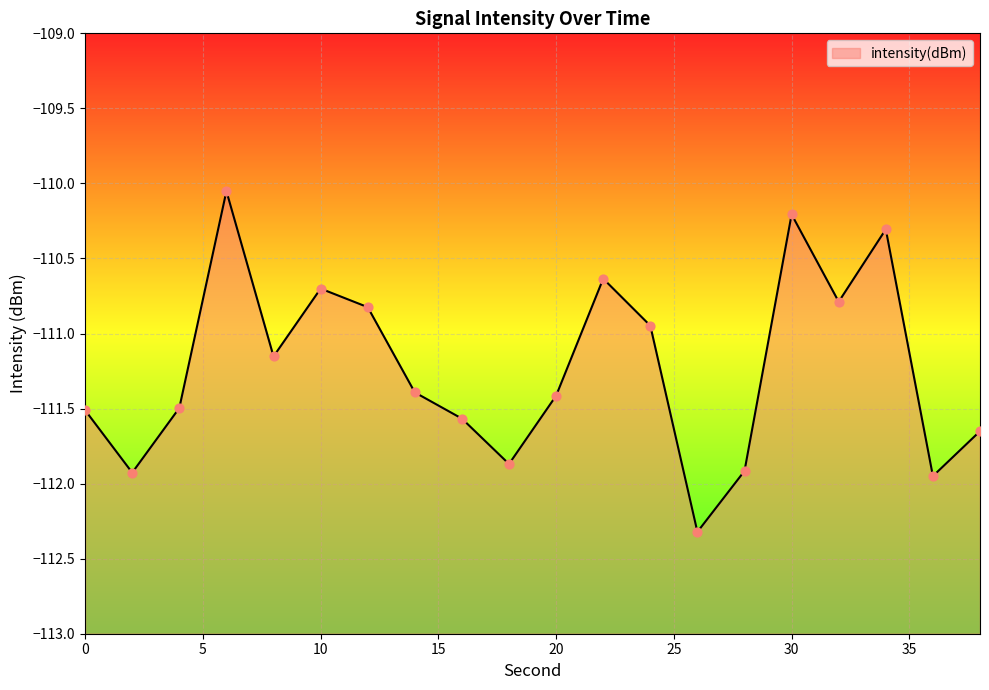

What is the total value across all series at 36?

-223.9